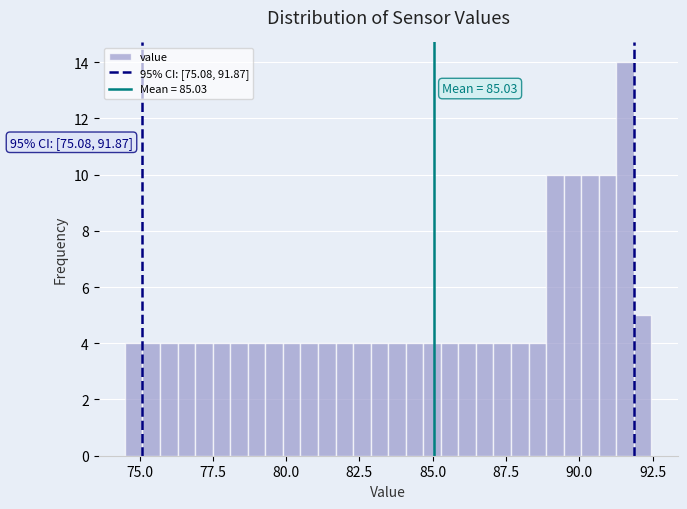

Read against the x-axis, roughly where is the centre of the tallest bar?

91.5